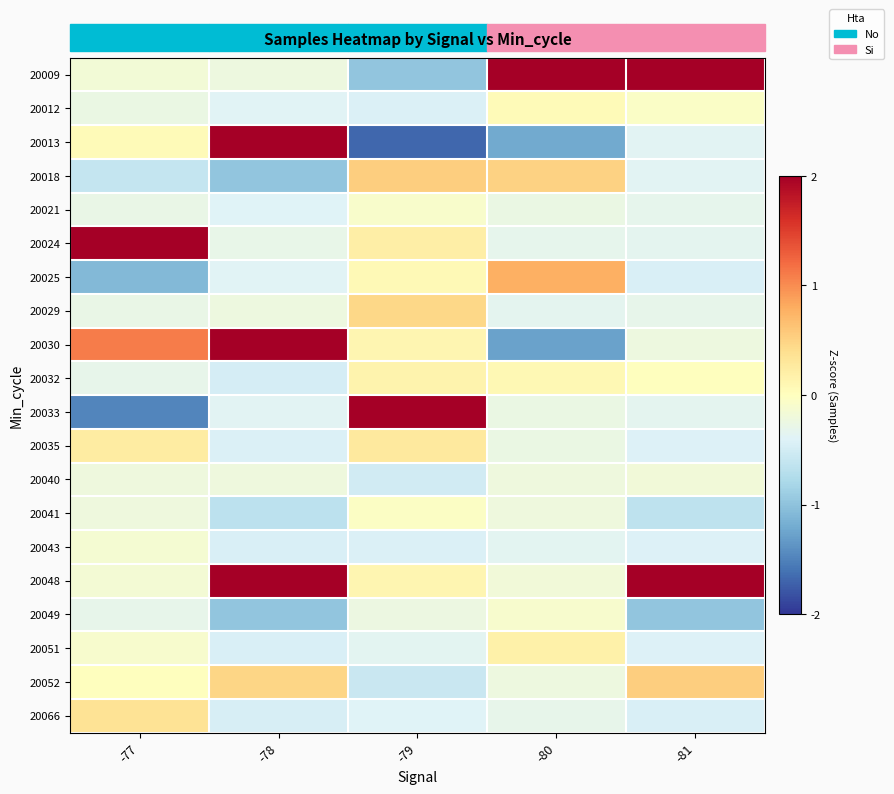

Reading left to right, transcribe all the data shown in this chart.

20009: -77=-0.2	-78=-0.2	-79=-1.0	-80=3.9	-81=3.3
20012: -77=-0.3	-78=-0.4	-79=-0.4	-80=0.1	-81=-0.1
20013: -77=0.1	-78=2.3	-79=-1.7	-80=-1.2	-81=-0.4
20018: -77=-0.6	-78=-1.0	-79=0.5	-80=0.5	-81=-0.4
20021: -77=-0.3	-78=-0.4	-79=-0.1	-80=-0.3	-81=-0.3
20024: -77=3.8	-78=-0.3	-79=0.2	-80=-0.3	-81=-0.3
20025: -77=-1.1	-78=-0.4	-79=0.1	-80=0.8	-81=-0.4
20029: -77=-0.3	-78=-0.2	-79=0.5	-80=-0.3	-81=-0.3
20030: -77=1.1	-78=2.3	-79=0.1	-80=-1.3	-81=-0.2
20032: -77=-0.3	-78=-0.5	-79=0.2	-80=0.1	-81=0.0
20033: -77=-1.5	-78=-0.4	-79=3.8	-80=-0.3	-81=-0.3
20035: -77=0.2	-78=-0.4	-79=0.3	-80=-0.3	-81=-0.4
20040: -77=-0.2	-78=-0.2	-79=-0.5	-80=-0.2	-81=-0.2
20041: -77=-0.2	-78=-0.7	-79=-0.0	-80=-0.2	-81=-0.6
20043: -77=-0.1	-78=-0.4	-79=-0.4	-80=-0.3	-81=-0.4
20048: -77=-0.1	-78=2.3	-79=0.1	-80=-0.2	-81=2.4
20049: -77=-0.3	-78=-1.0	-79=-0.2	-80=-0.1	-81=-1.0
20051: -77=-0.1	-78=-0.4	-79=-0.4	-80=0.2	-81=-0.4
20052: -77=0.0	-78=0.5	-79=-0.6	-80=-0.2	-81=0.5
20066: -77=0.3	-78=-0.5	-79=-0.4	-80=-0.3	-81=-0.4